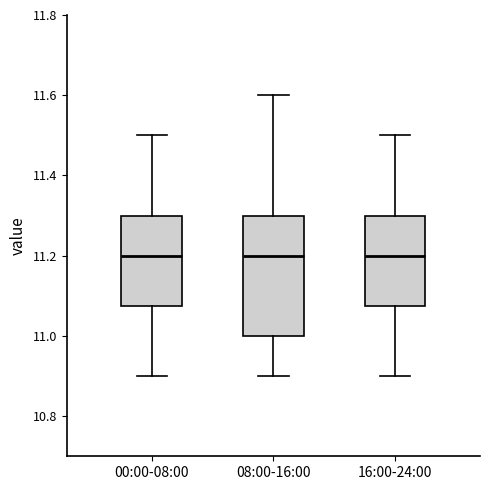

Which box is the tallest, from its lower edge to its upper edge?

08:00-16:00